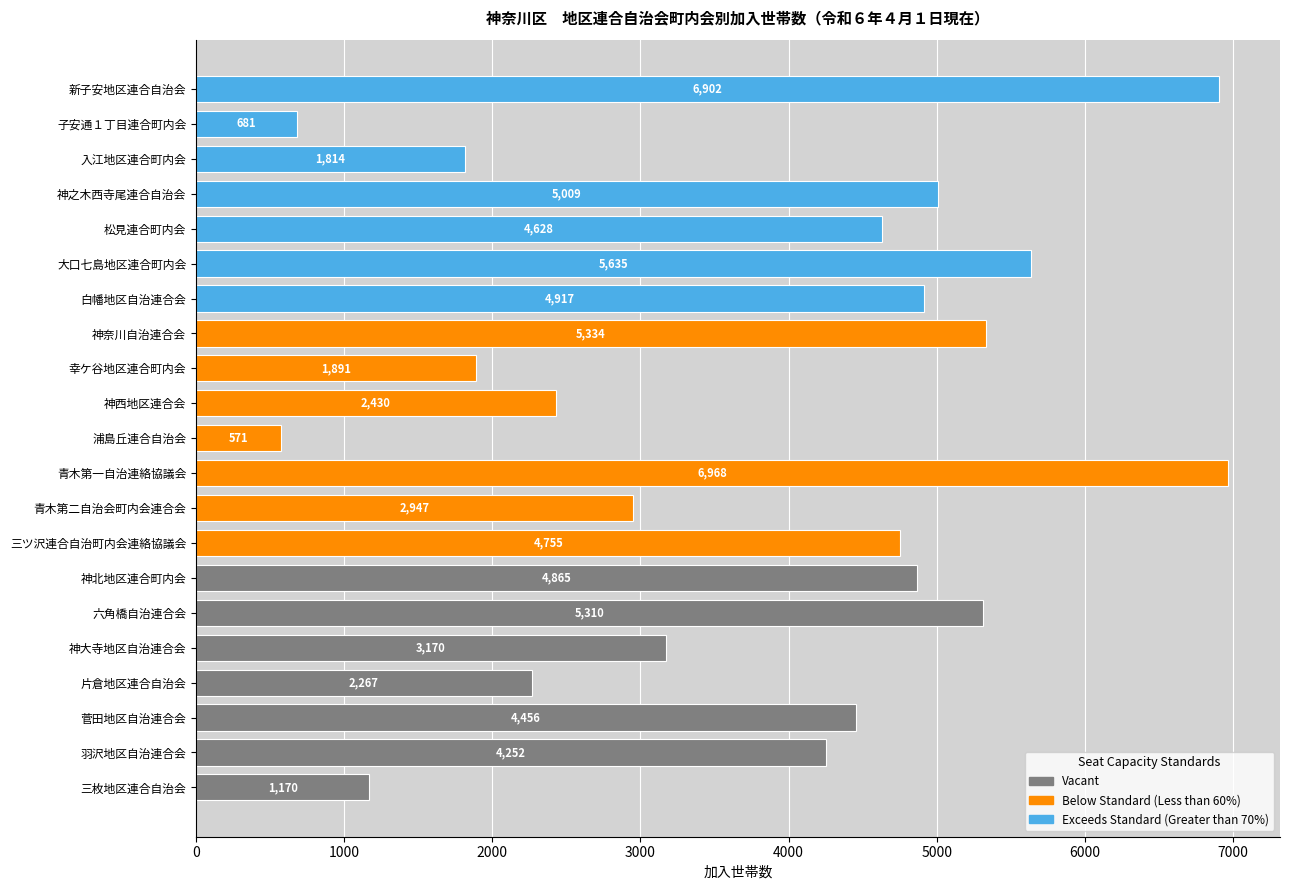

At which label is the value closest to 3769?

羽沢地区自治連合会